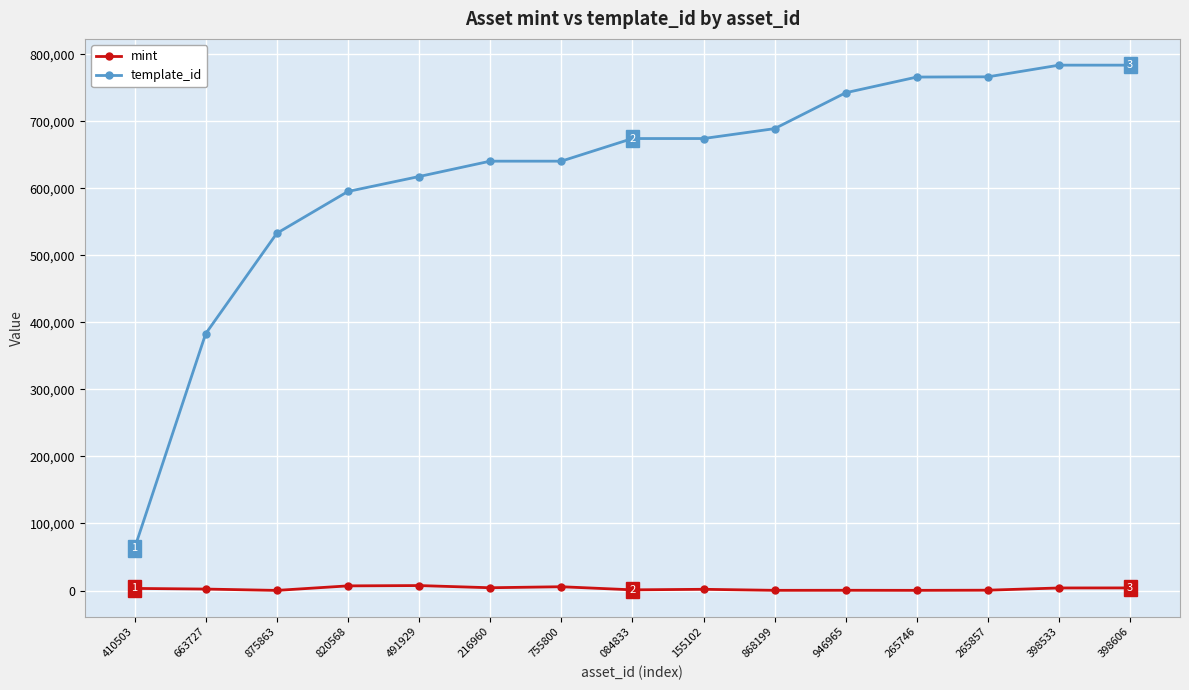

What is the lowest value of the template_id series?

62974